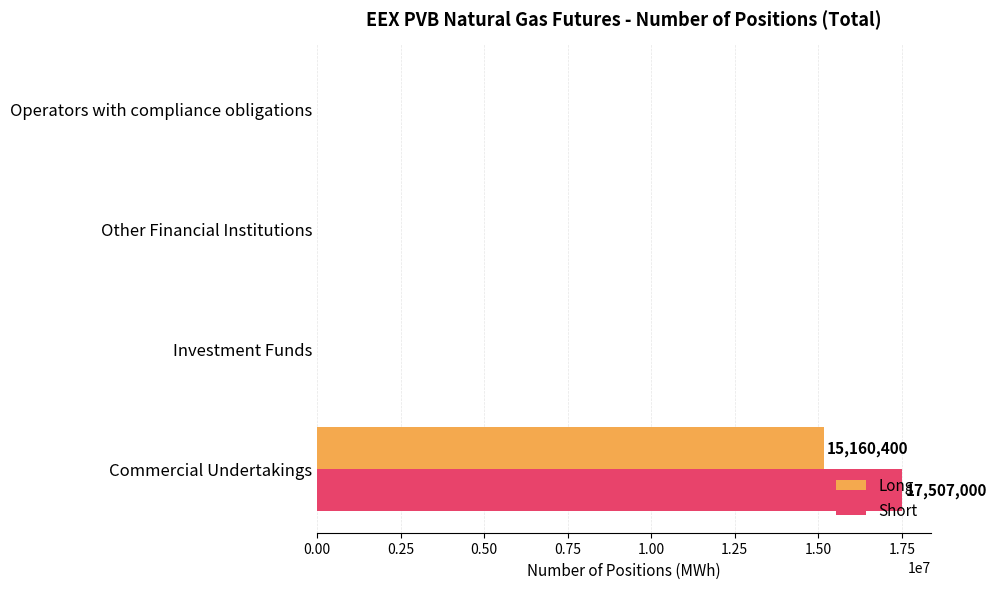

What is the maximum value shown in the chart?

17507000